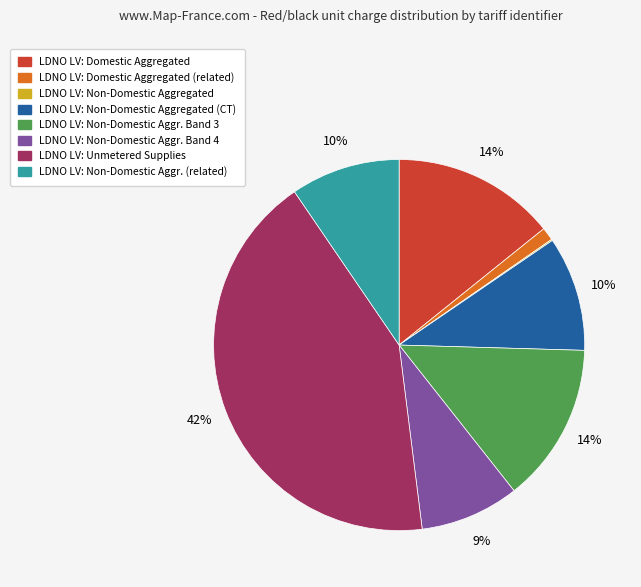

To the nearest percent, what is the difference between the largest and smallest slice percentages?

42%